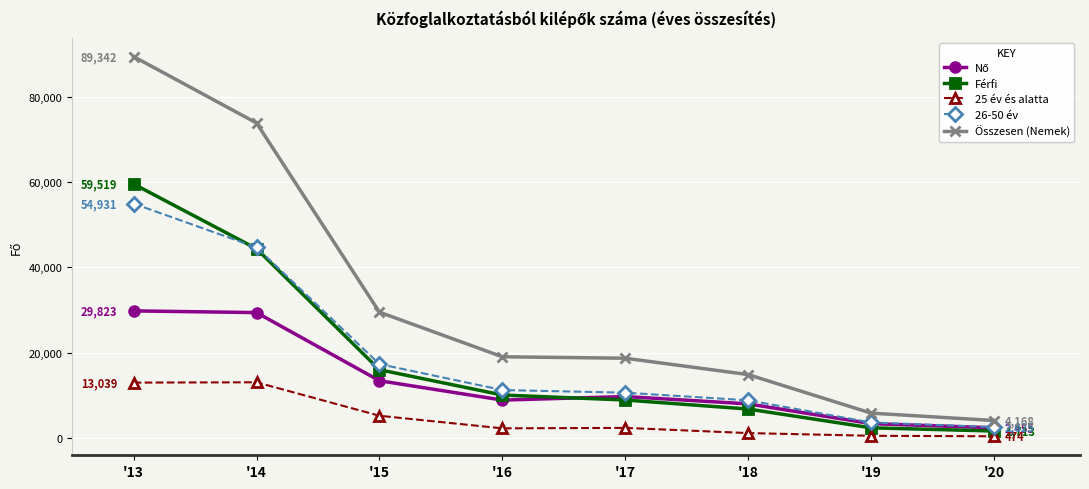

What is the difference between the Férfi values at '20 and '17?

7253